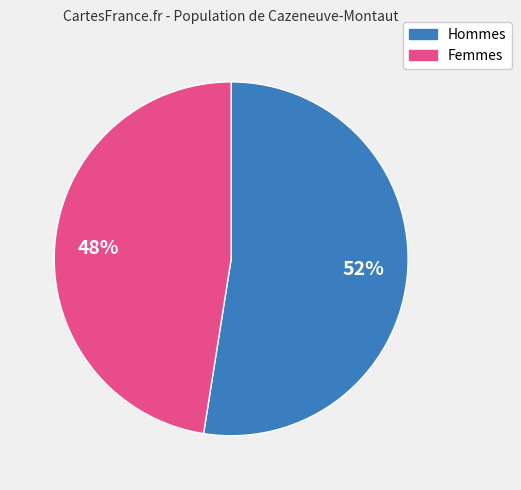

To the nearest percent, what is the average slice percentage?

50%